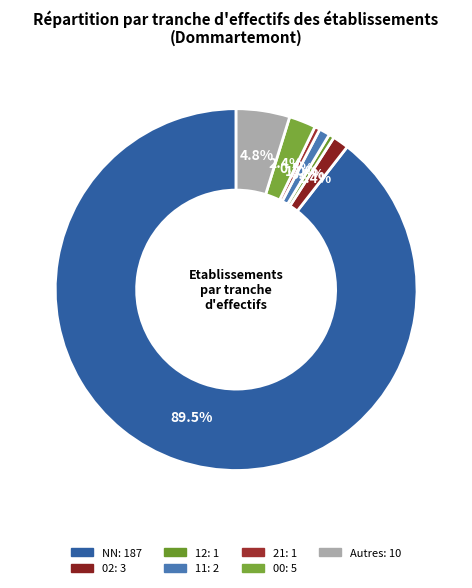

Does any single category account for the majority?

Yes